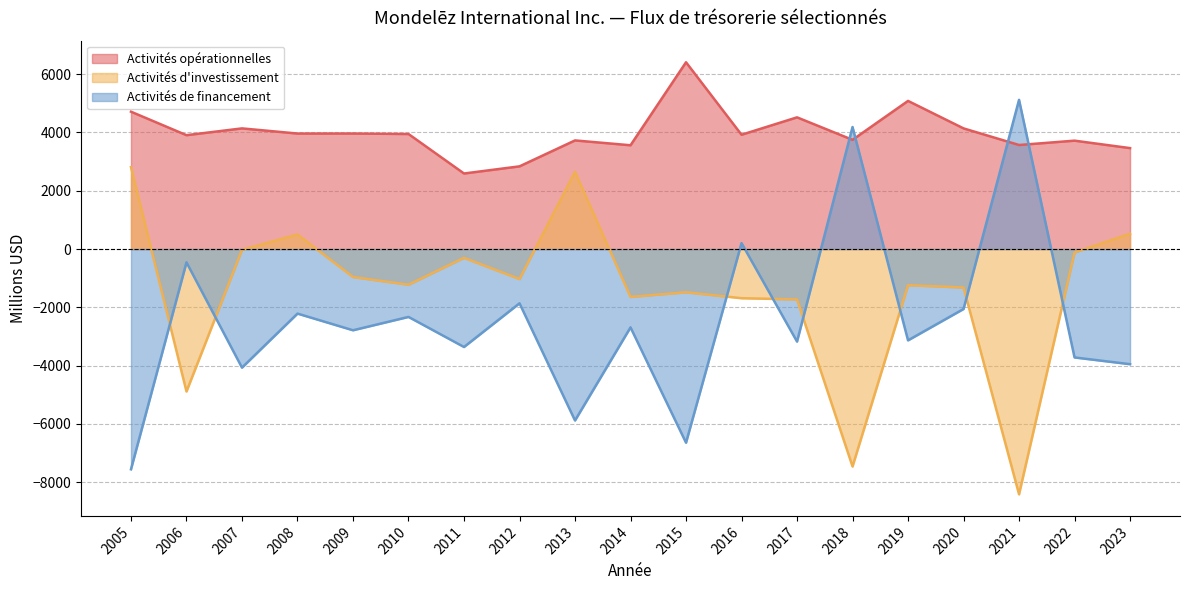

How many categories are shown in the chart?

19